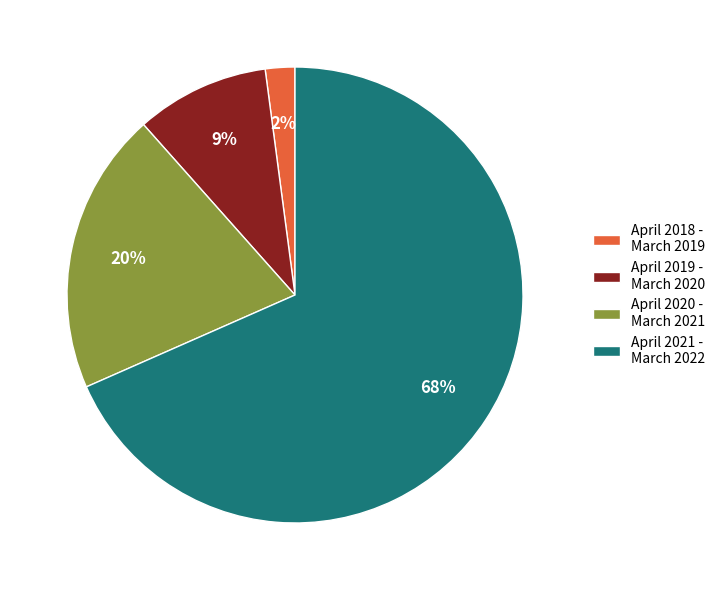

How many slices are in this pie chart?

4